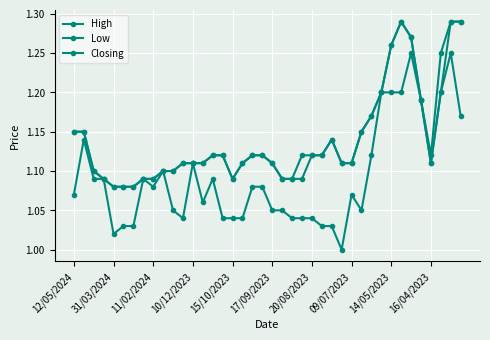

How many lines are shown in the chart?

3